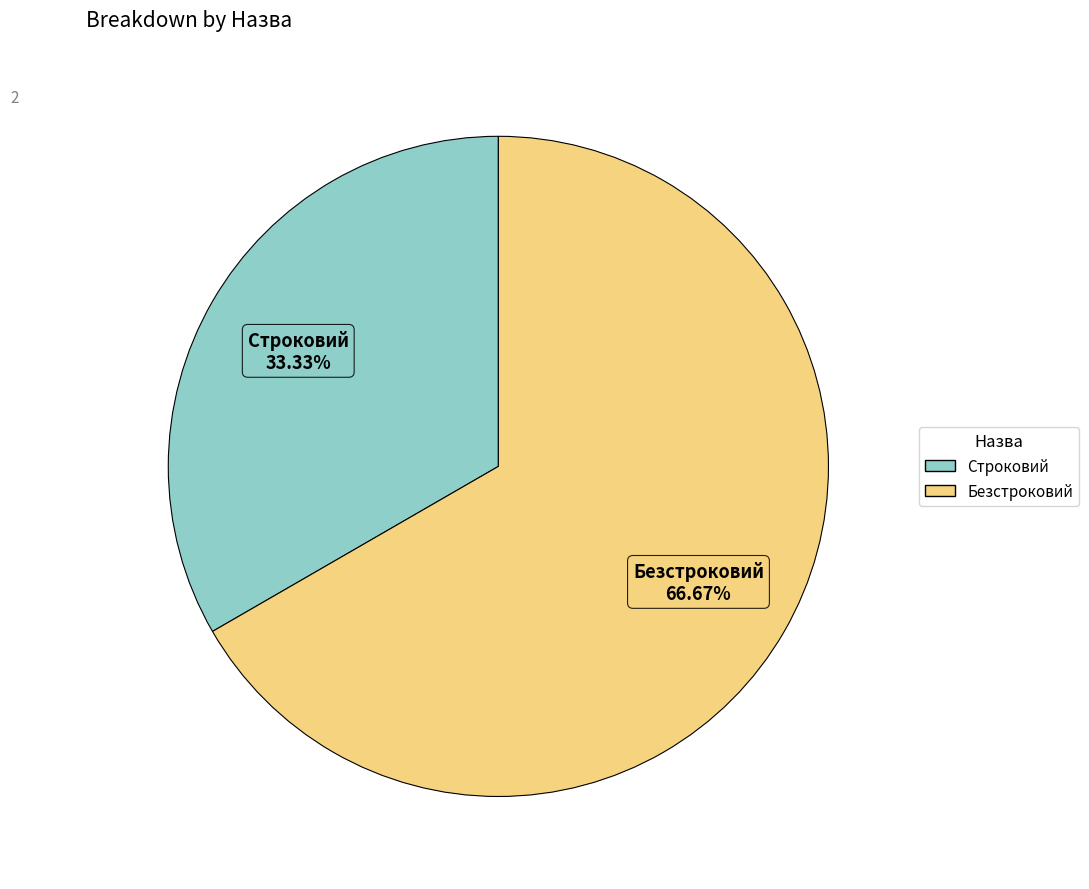

Which slice is the largest?

Безстроковий